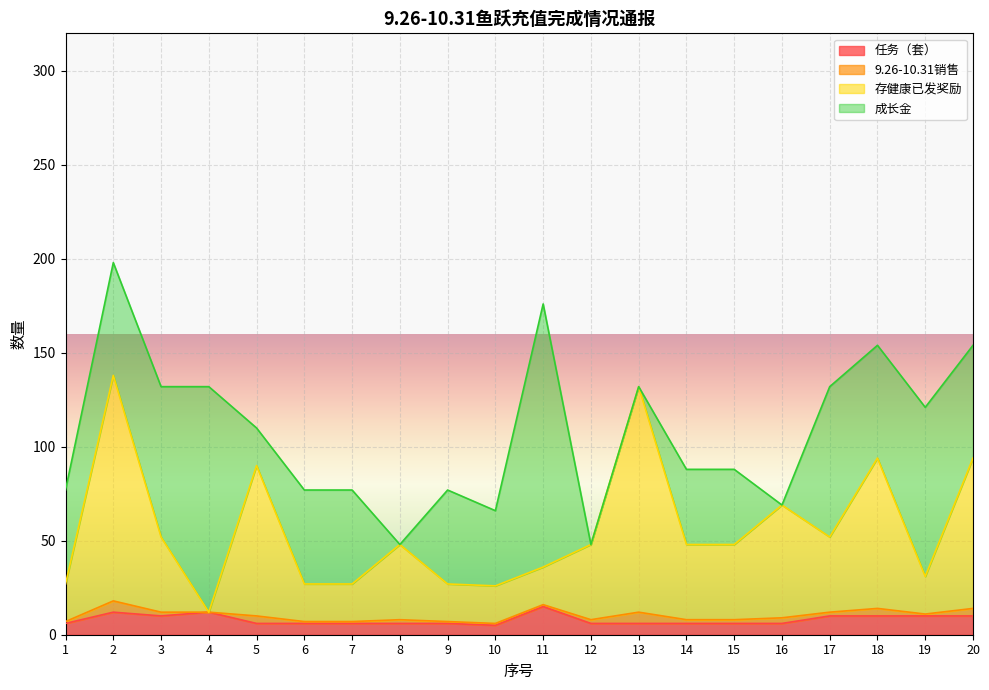

What is the difference between the highest and lowest values at 8?

42